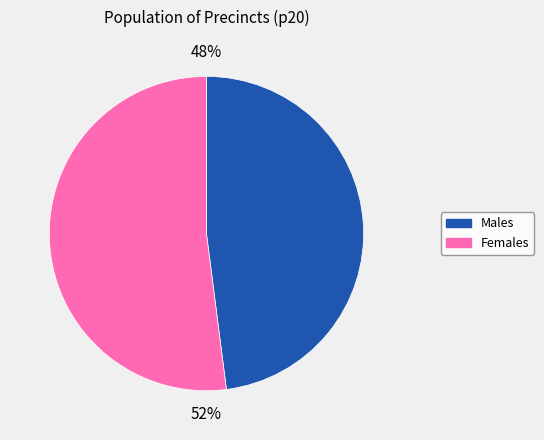

Is there any slice that represents more than half of the pie?

Yes